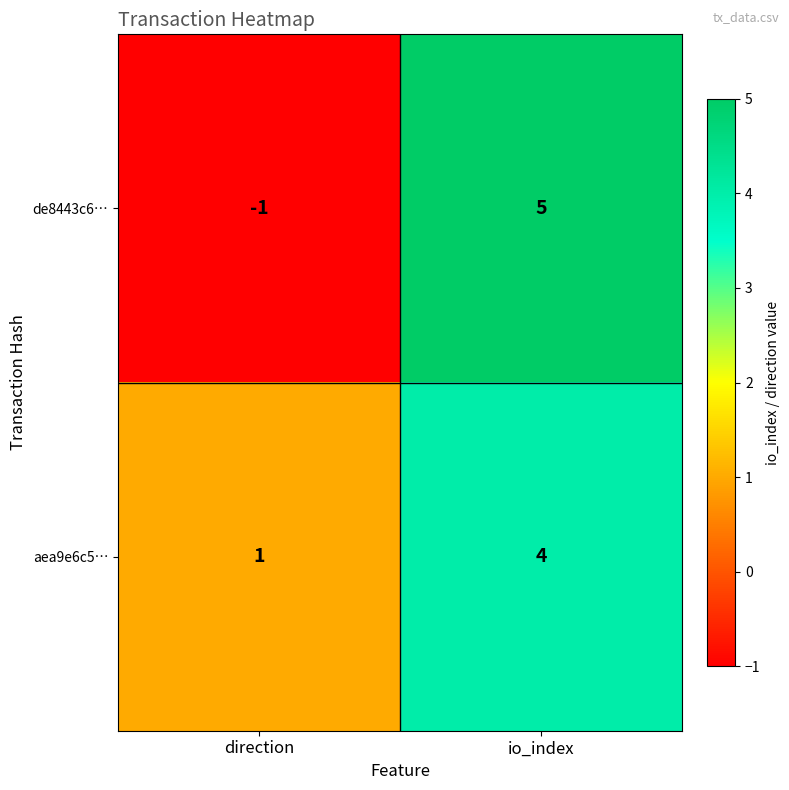

At io_index, list the series in order from largest to smallest.

de8443c6…, aea9e6c5…